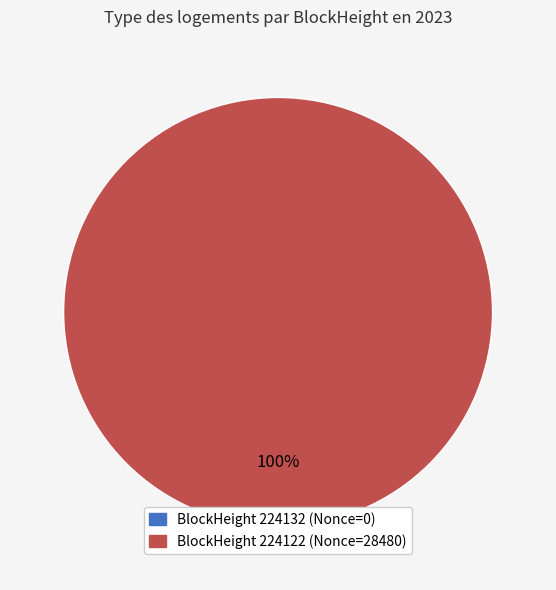

To the nearest percent, what is the difference between the largest and smallest slice percentages?

100%